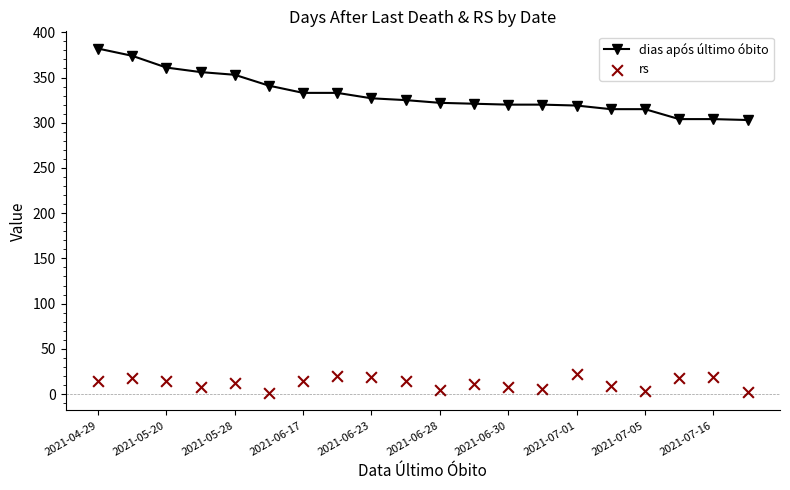

What is the lowest value of the dias após último óbito series?

303